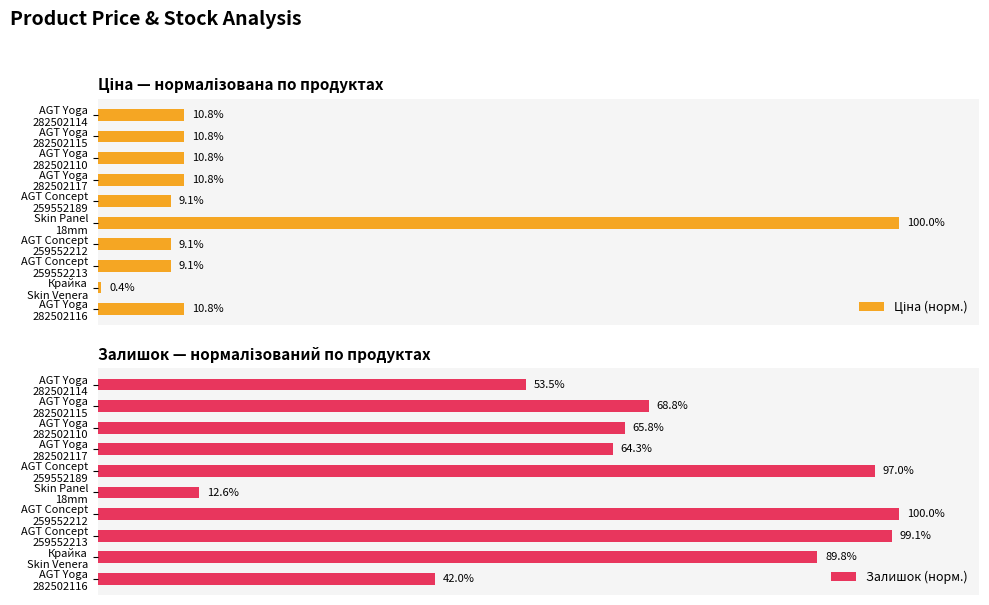

How many data points in Залишок (норм.) are above 68?

5